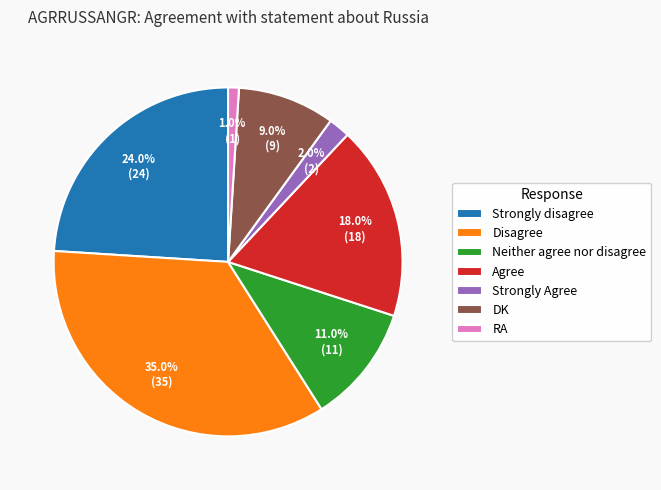

To the nearest percent, what is the difference between the largest and smallest slice percentages?

34%